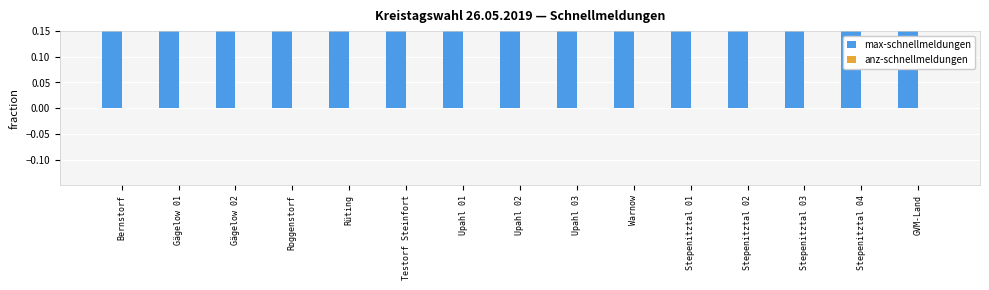

Count the number of categories in the chart.

15